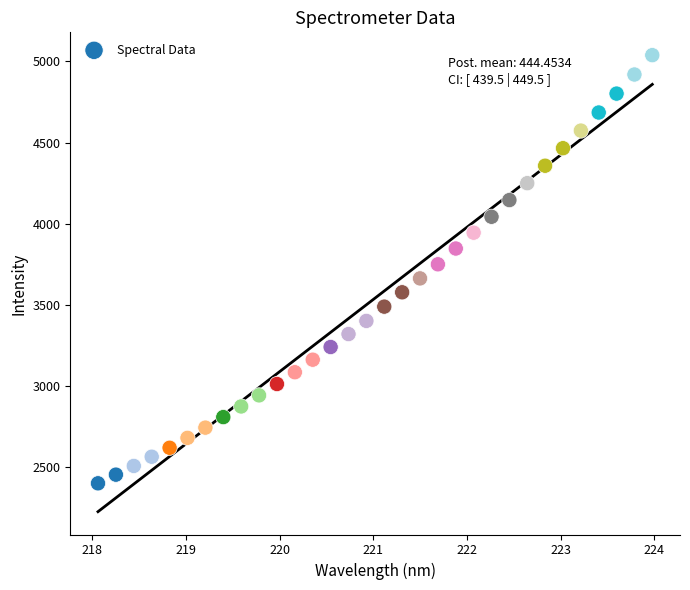

What is the range of X values (max minus min)?

5.9